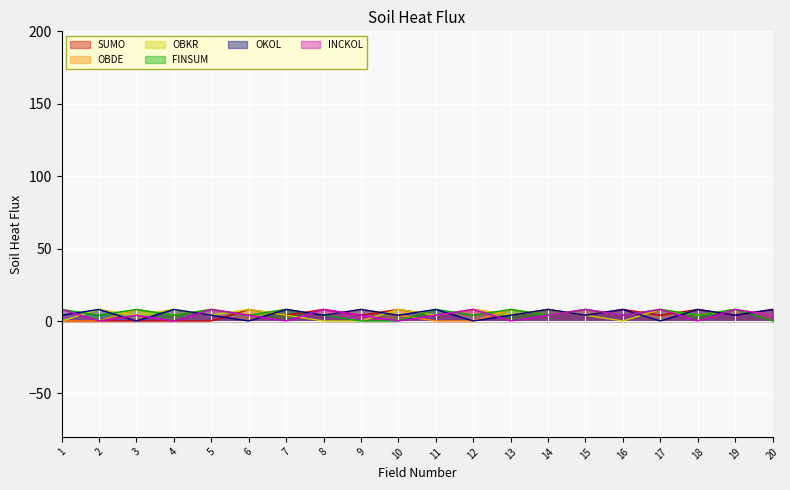

What is the difference between the maximum and minimum values in the OKOL series?

8